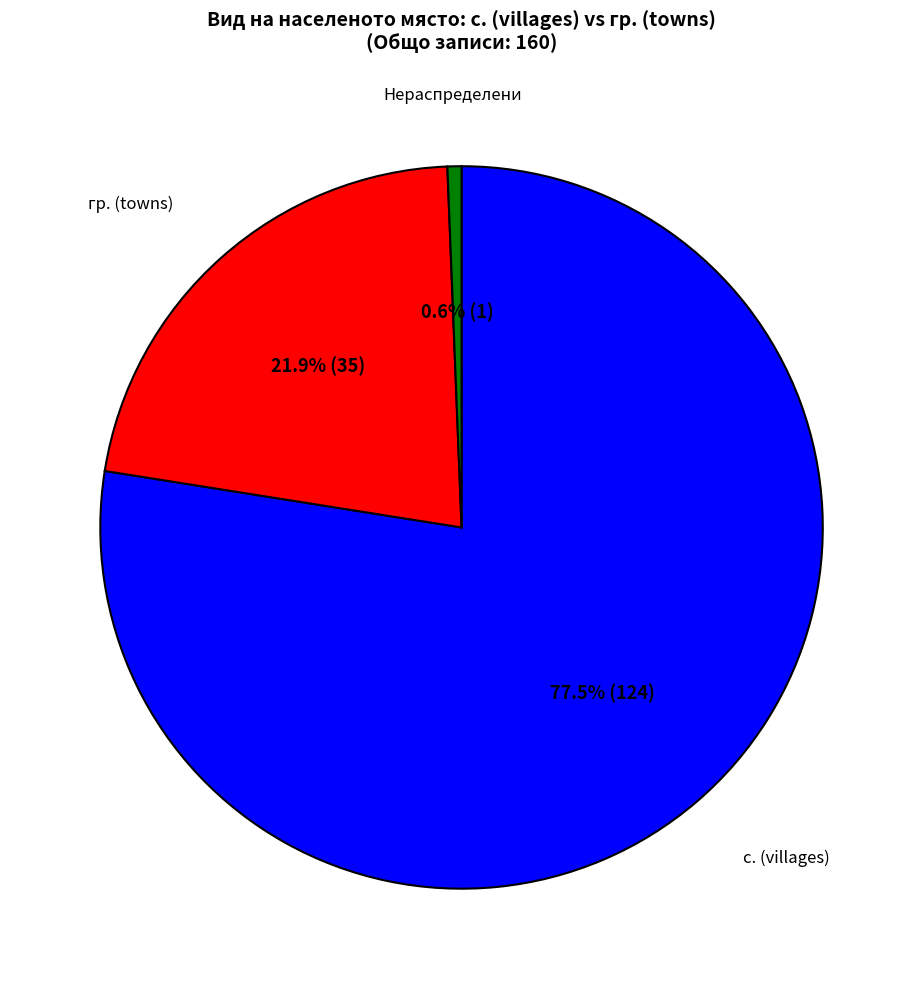

Does any single category account for the majority?

Yes